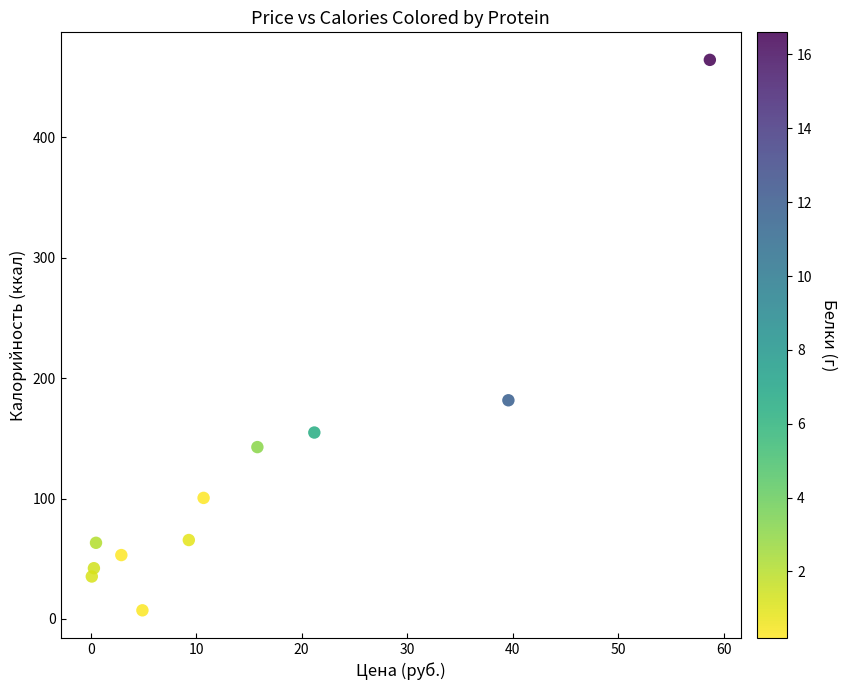

What Y value in the scatter plot is closest to 235?

181.7